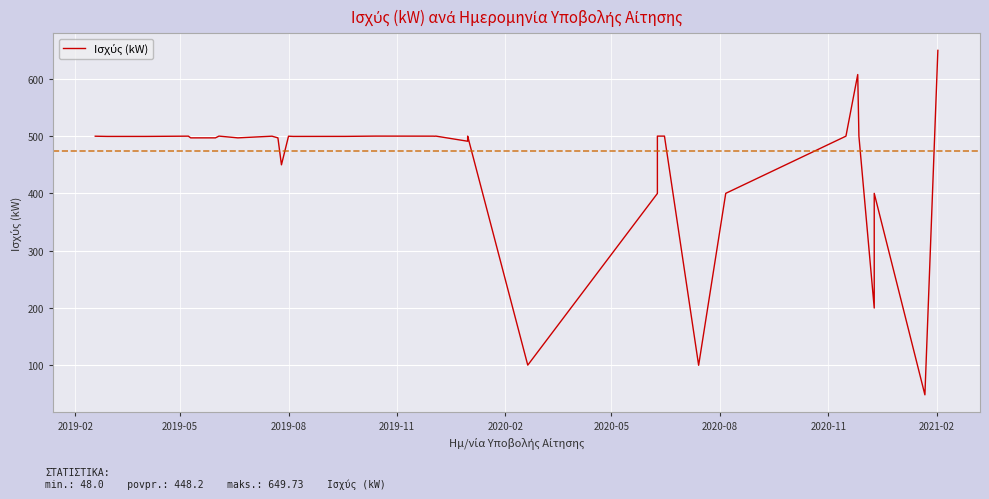

Does the chart display data point markers on the line(s)?

No